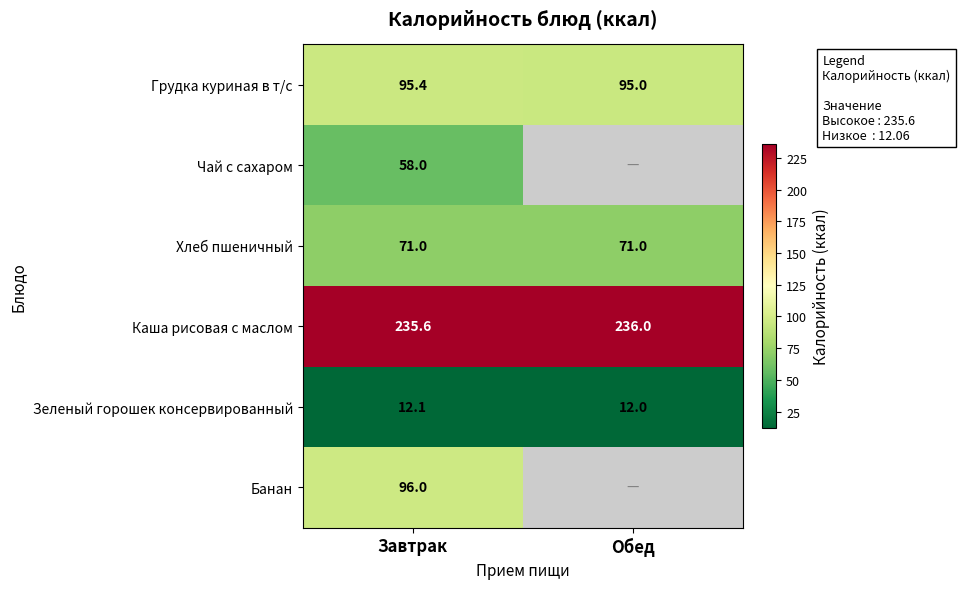

The value of Чай с сахаром at Завтрак is 58.0. True or false?

True